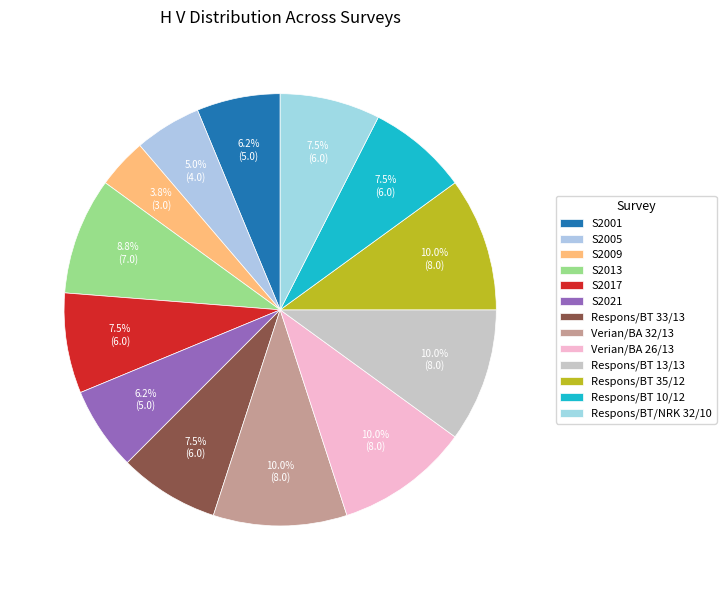

To the nearest percent, what percentage of the pie is Respons/BT 13/13?

10%